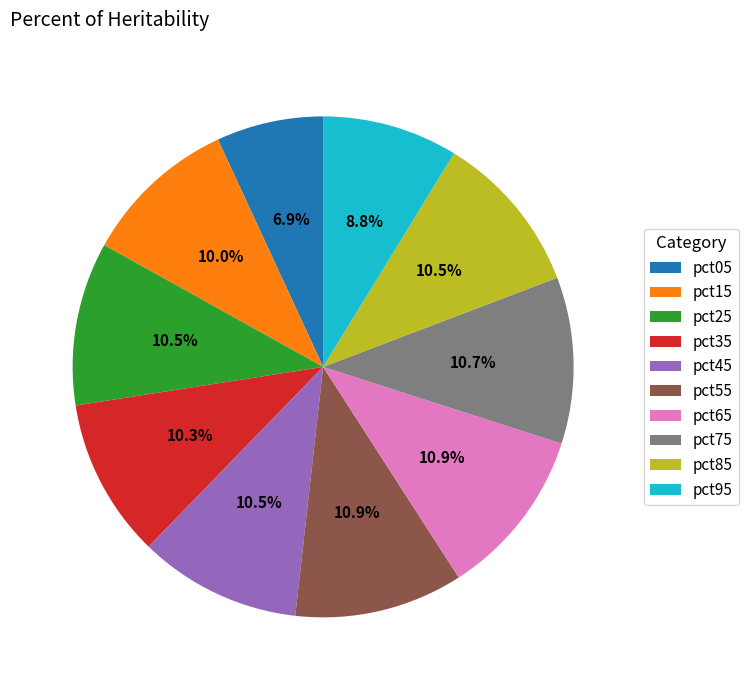

To the nearest percent, what is the difference between the largest and smallest slice percentages?

4%